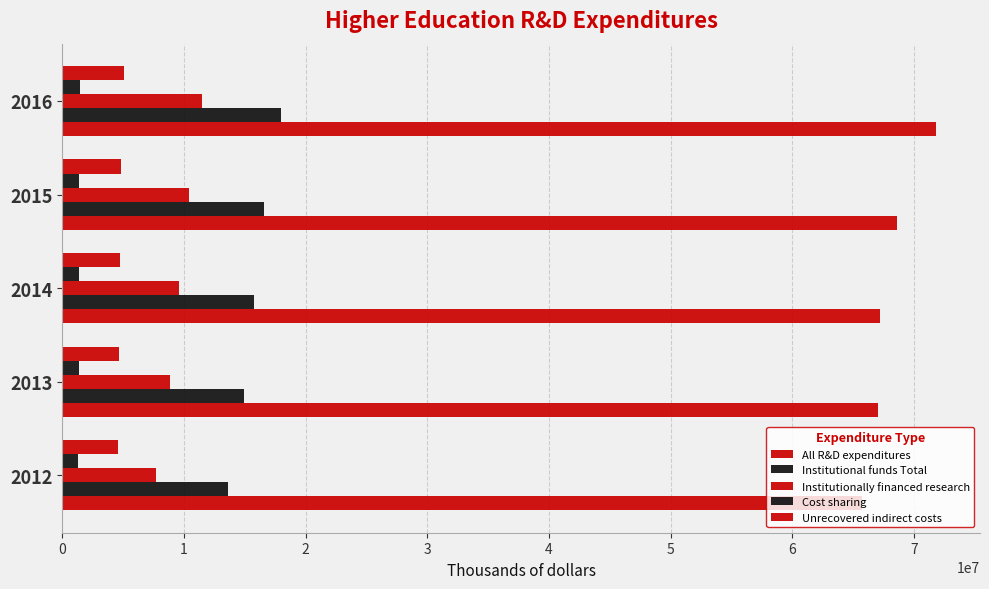

Which series has the largest total across all categories?

All R&D expenditures